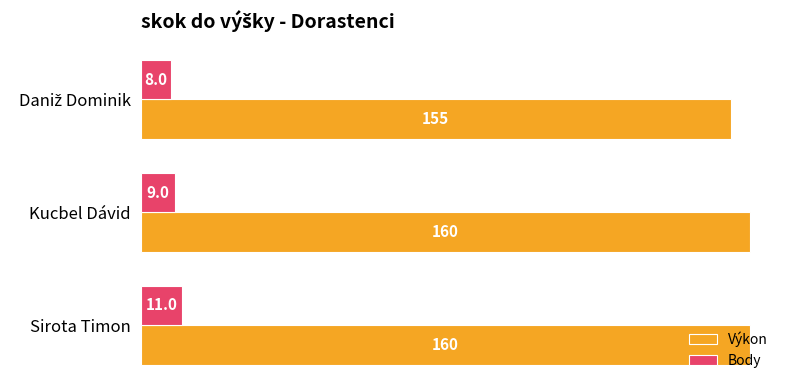

Count the Výkon values in the range 155 to 160.

3